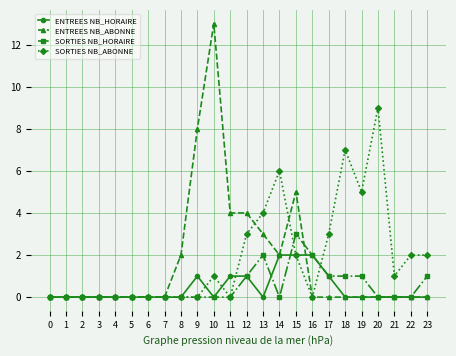

Which series has the widest spread of values?

ENTREES NB_ABONNE